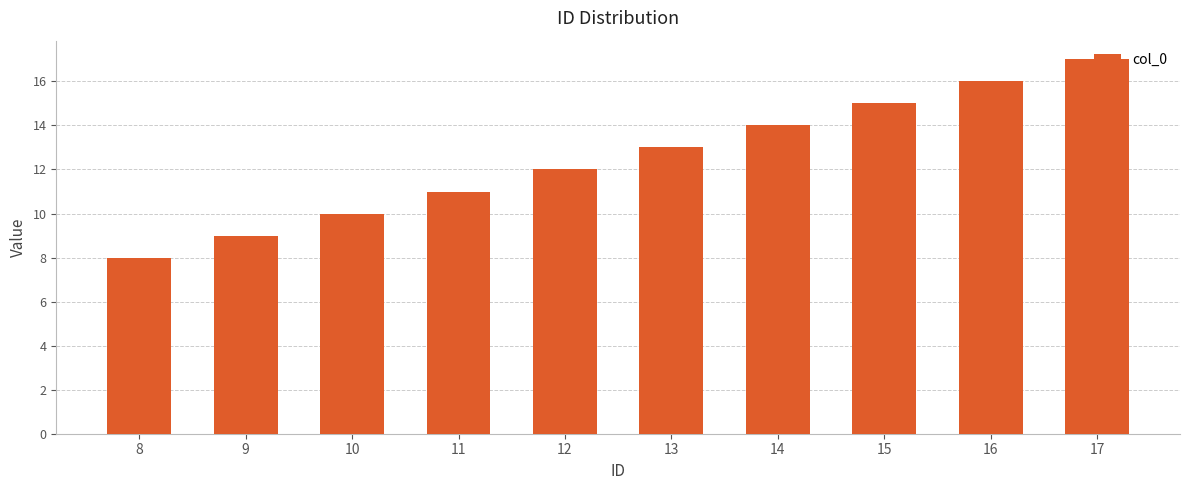

What is the change in value from 9 to 10?

+1